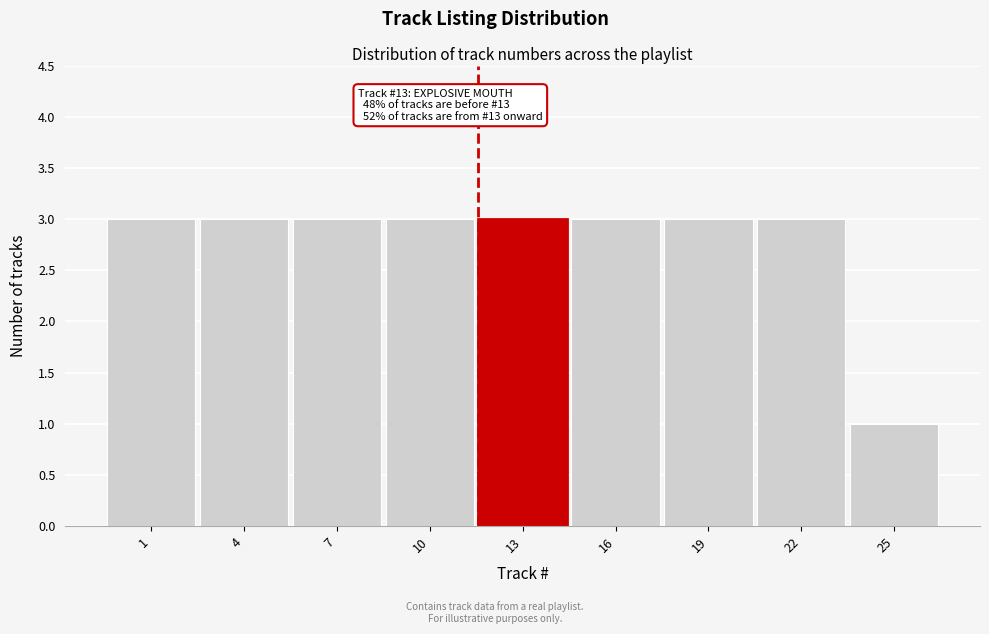

Reading left to right, transcribe all the data shown in this chart.

3	3	3	3	3	3	3	3	1